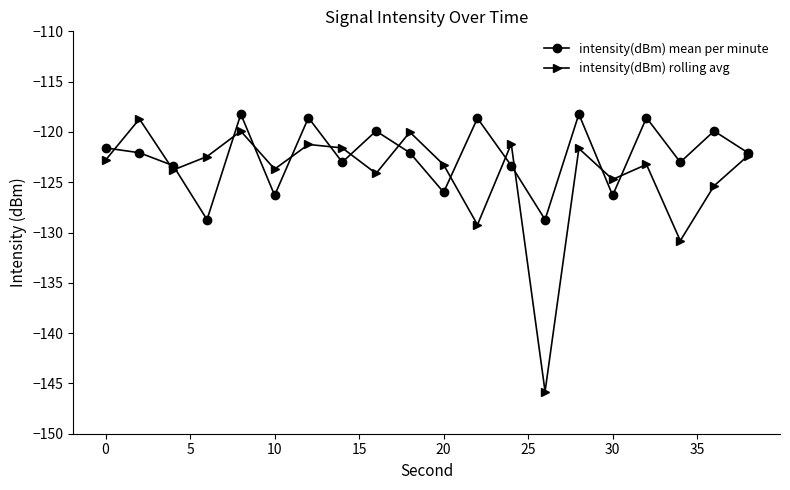

Which series has the largest range (max minus min)?

intensity(dBm) rolling avg